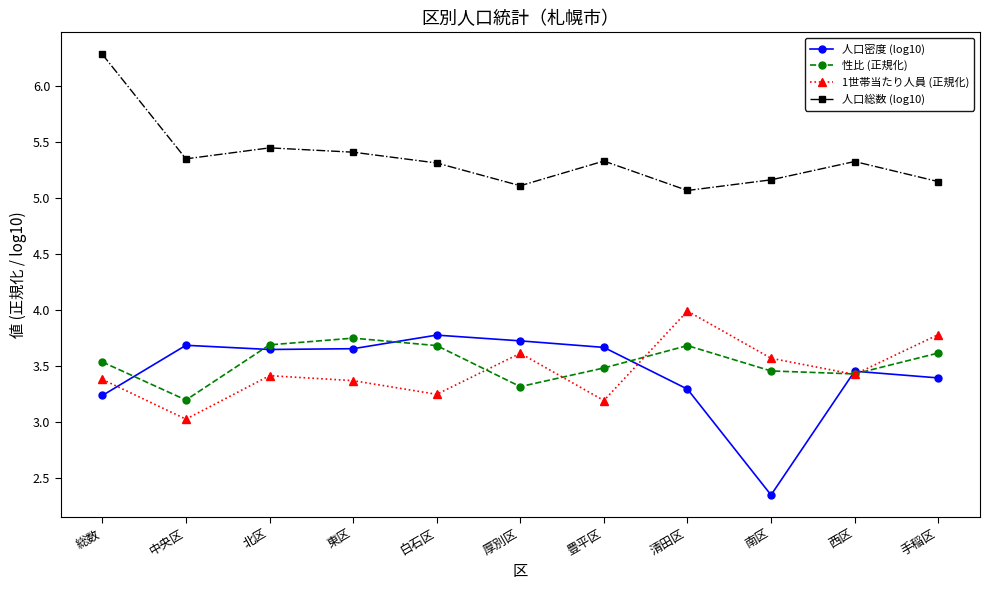

At which label does 性比 (正規化) reach its minimum?

中央区